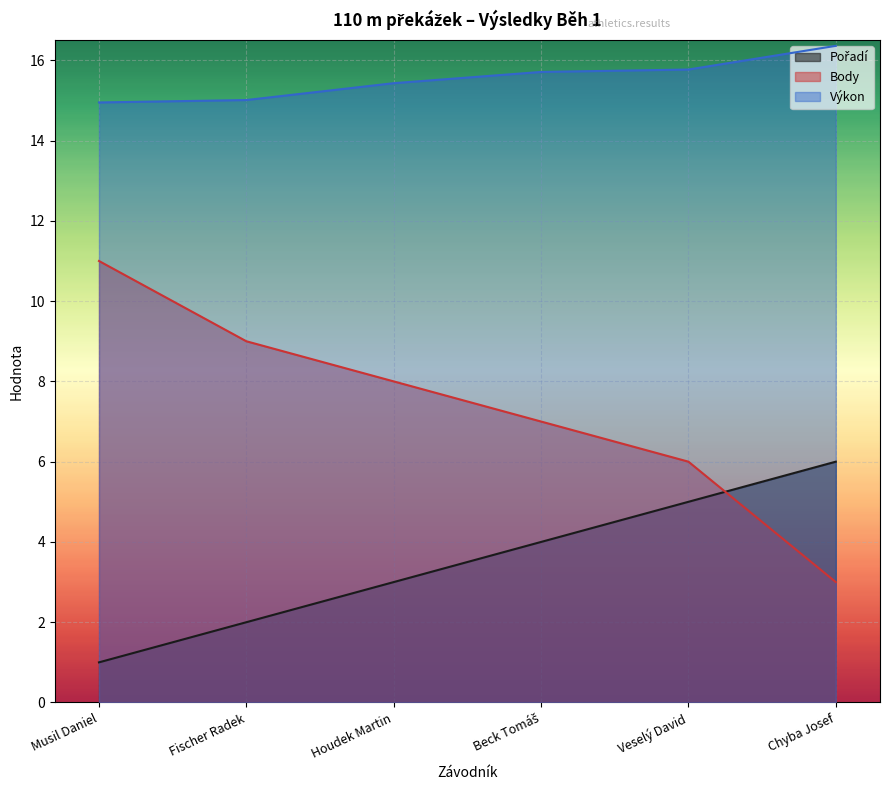

At which label does Pořadí reach its peak?

Chyba Josef